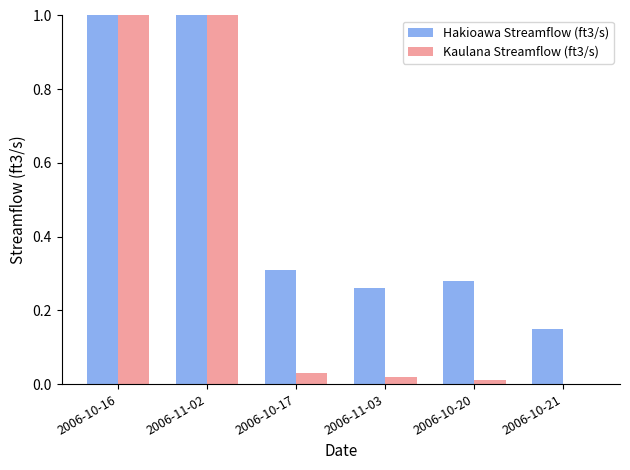

True or false: Hakioawa Streamflow (ft3/s) has a value of 5.6 at 2006-10-16.

True